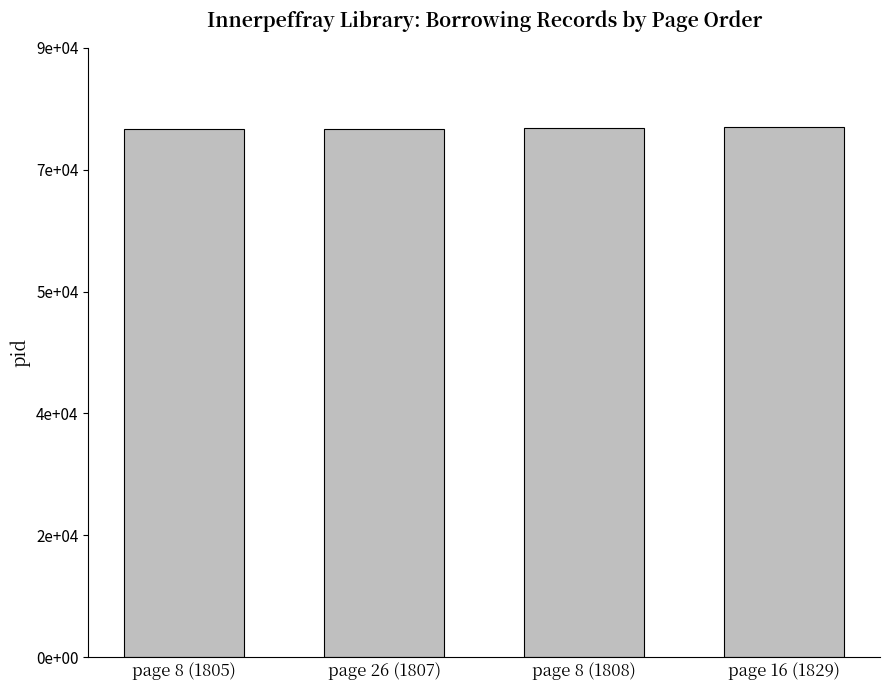

What position from the left is page 26 (1807)?

2